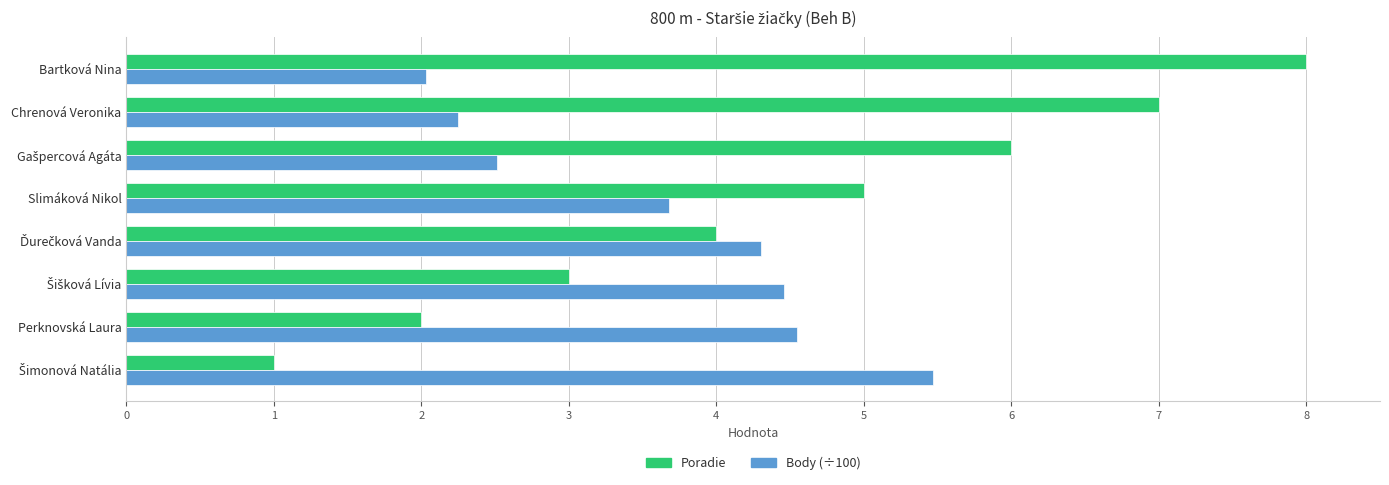

At how many categories does at least one series exceed 2?

8